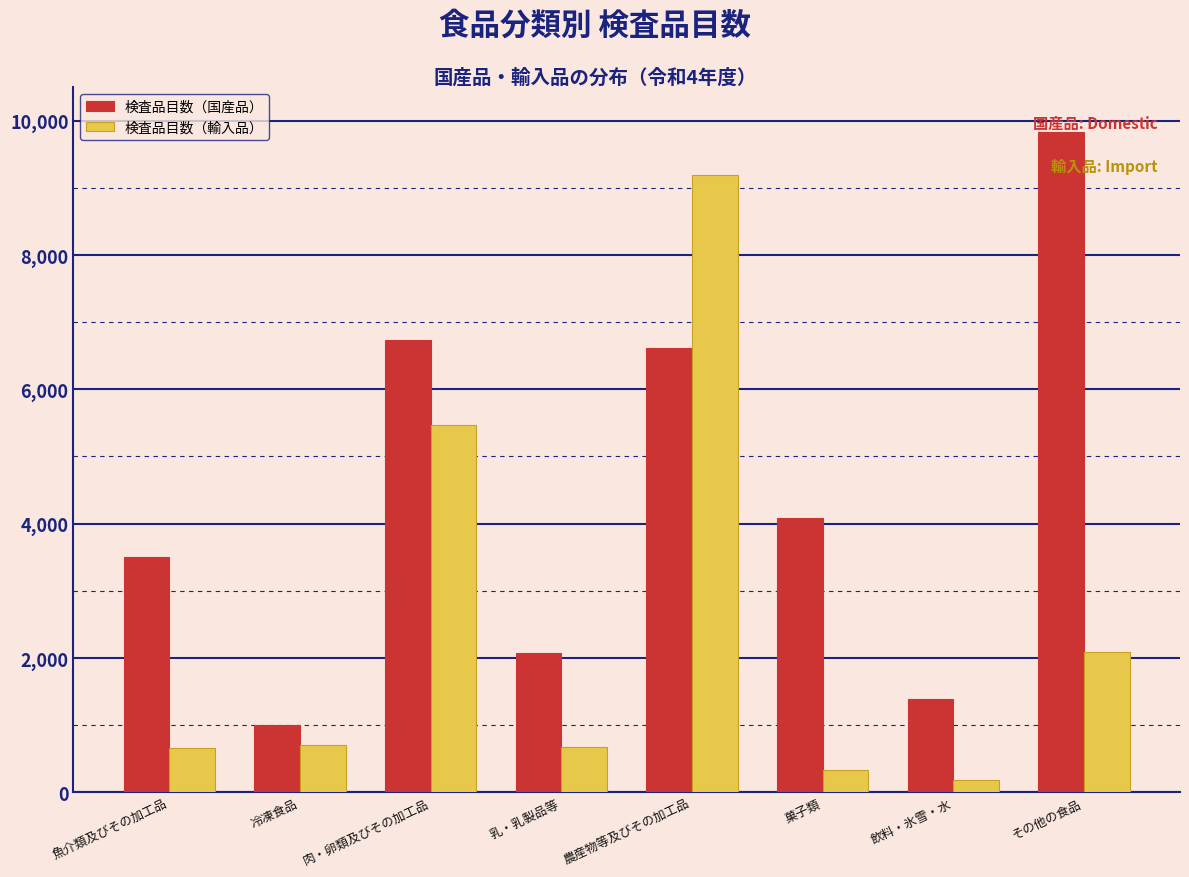

At which label is 検査品目数（輸入品） closest to 4686?

肉・卵類及びその加工品